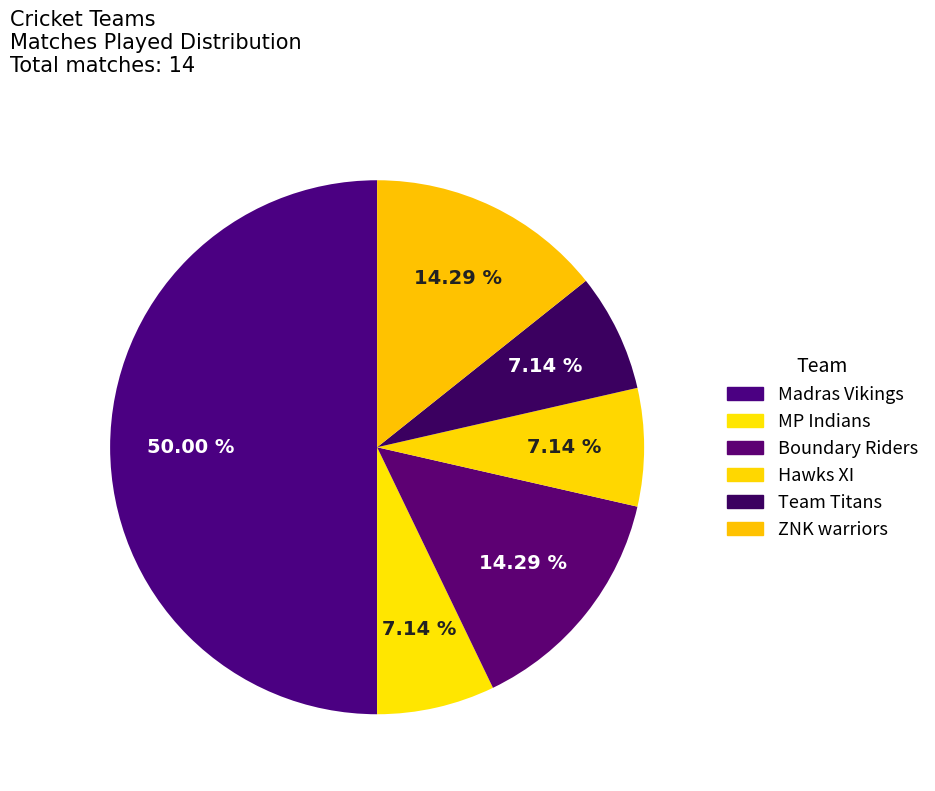

Does MP Indians account for over 50% of the chart?

No